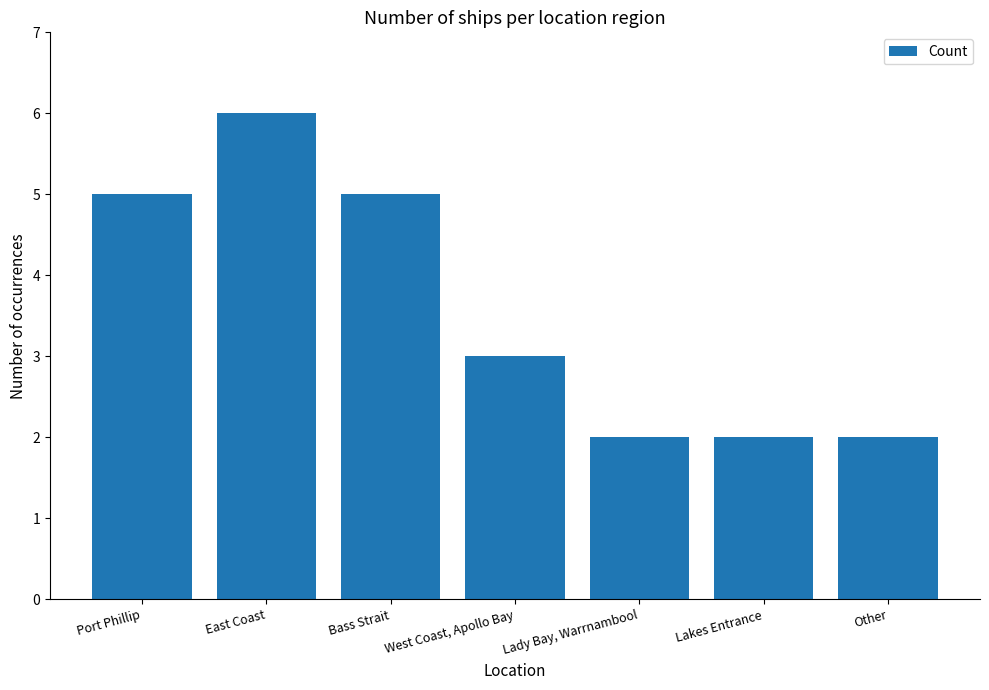

What is the sum of the values at Port Phillip and West Coast, Apollo Bay?

8